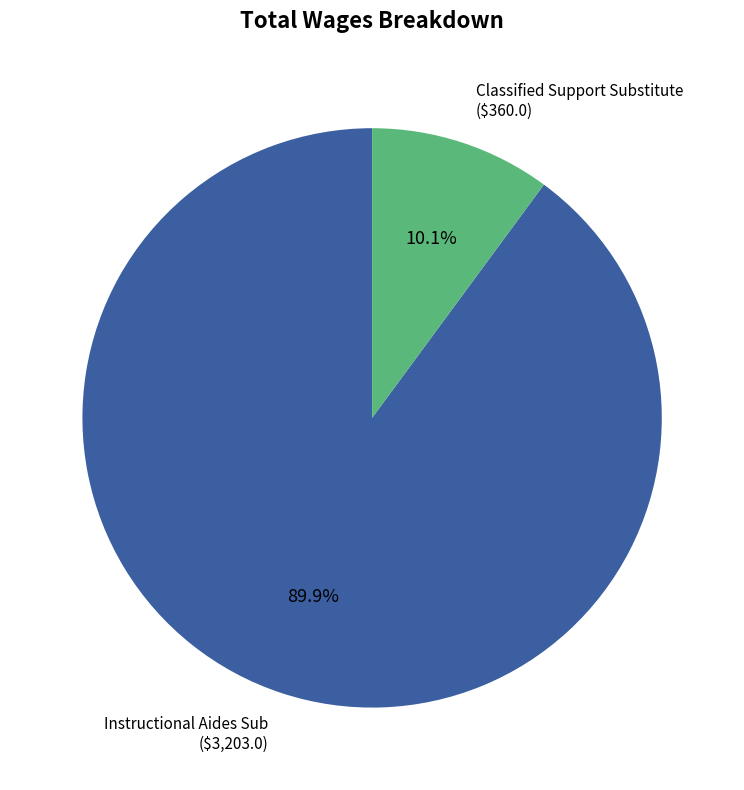

Is there any slice that represents more than half of the pie?

Yes